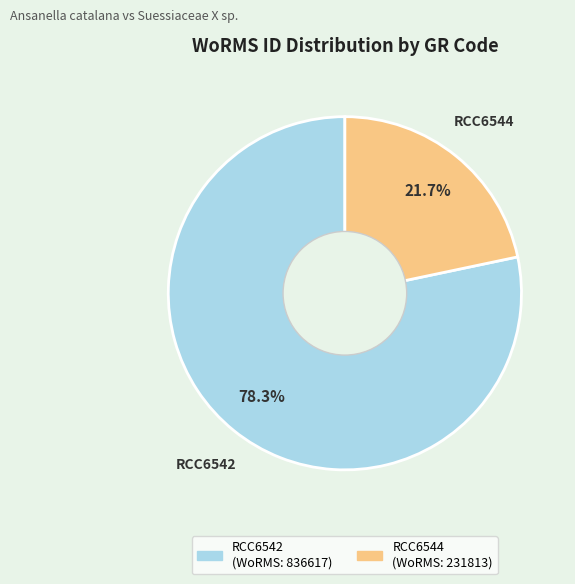

The RCC6542 slice represents 78% of the pie. True or false?

True